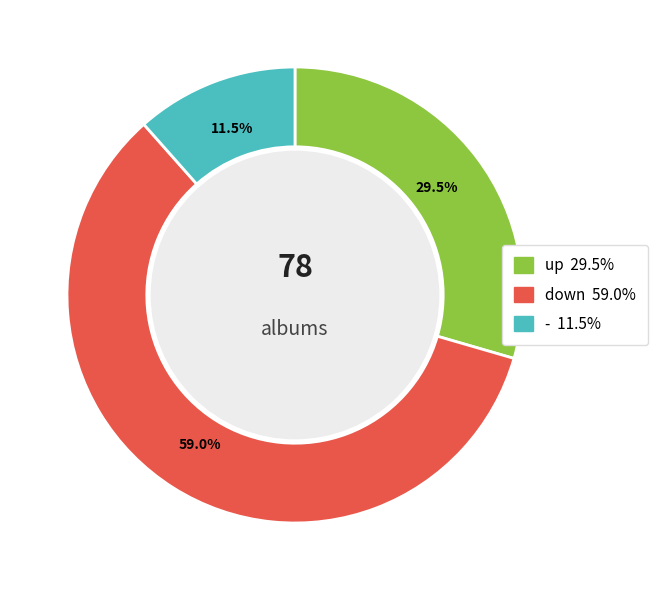

Which category has the smallest portion of the pie?

-